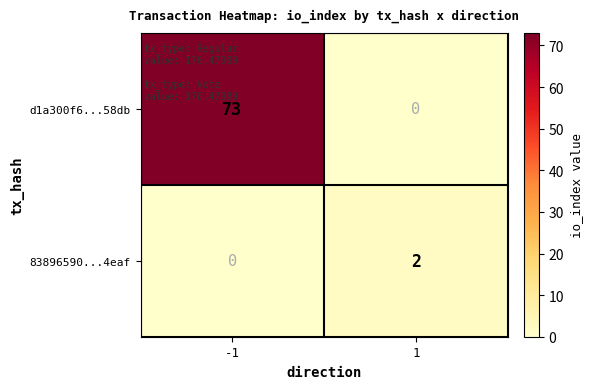

At which category is the sum across all series the highest?

-1